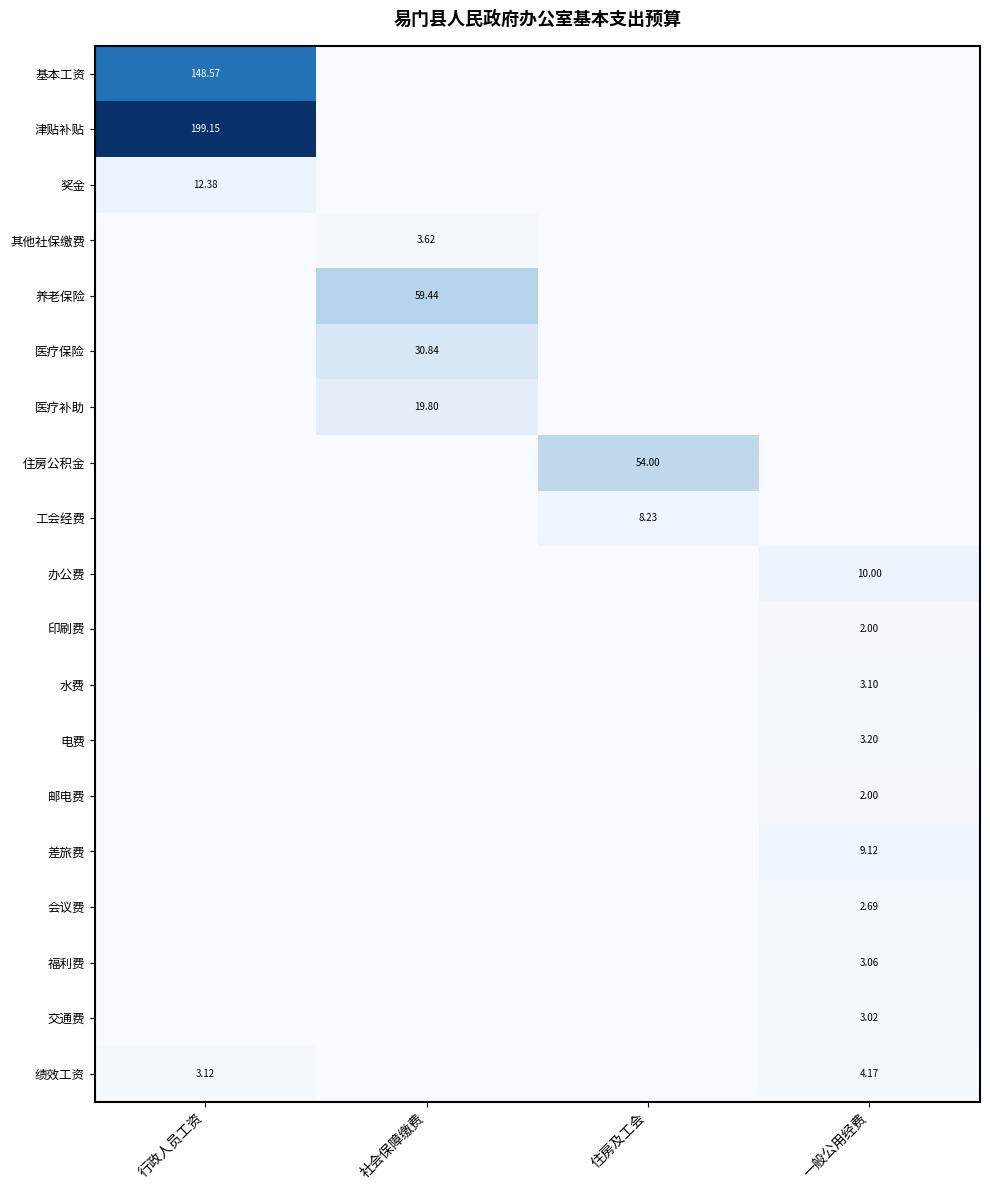

Which series has the largest total across all categories?

津贴补贴